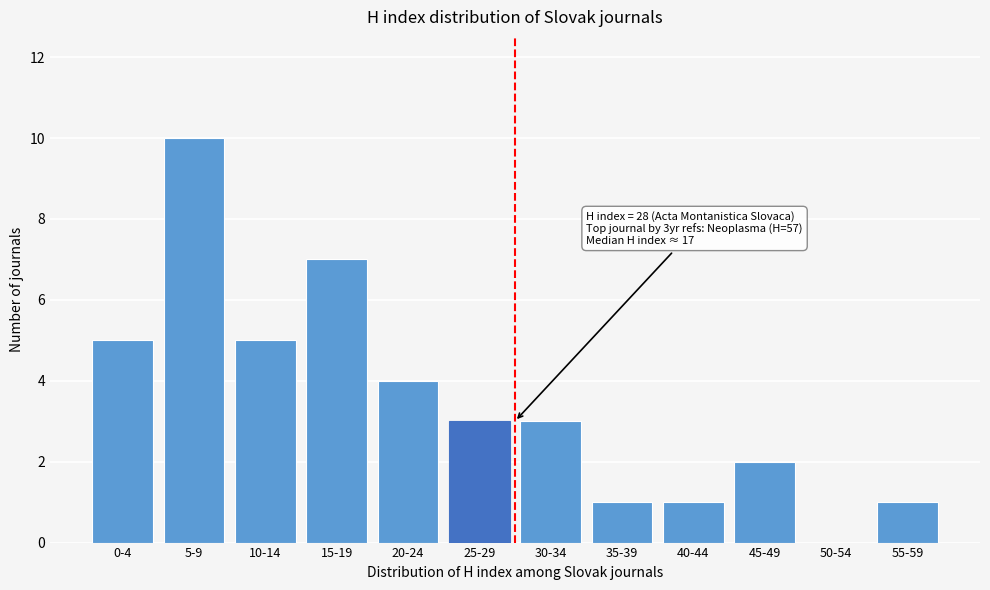

Reading left to right, extract all data points from this chart.

0-4=5	5-9=10	10-14=5	15-19=7	20-24=4	25-29=3	30-34=3	35-39=1	40-44=1	45-49=2	50-54=0	55-59=1